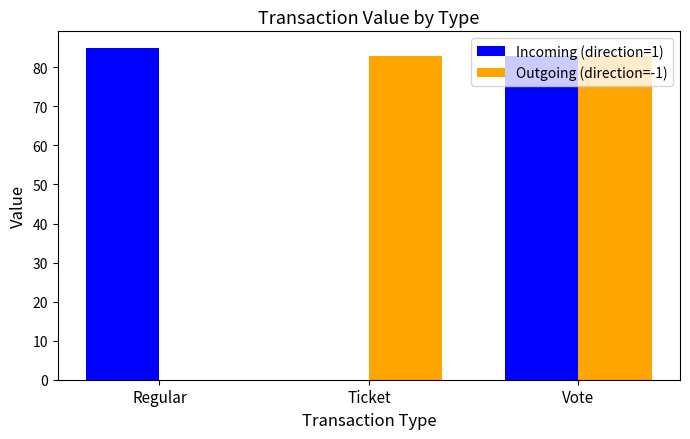

What is the maximum value shown in the chart?

85.0